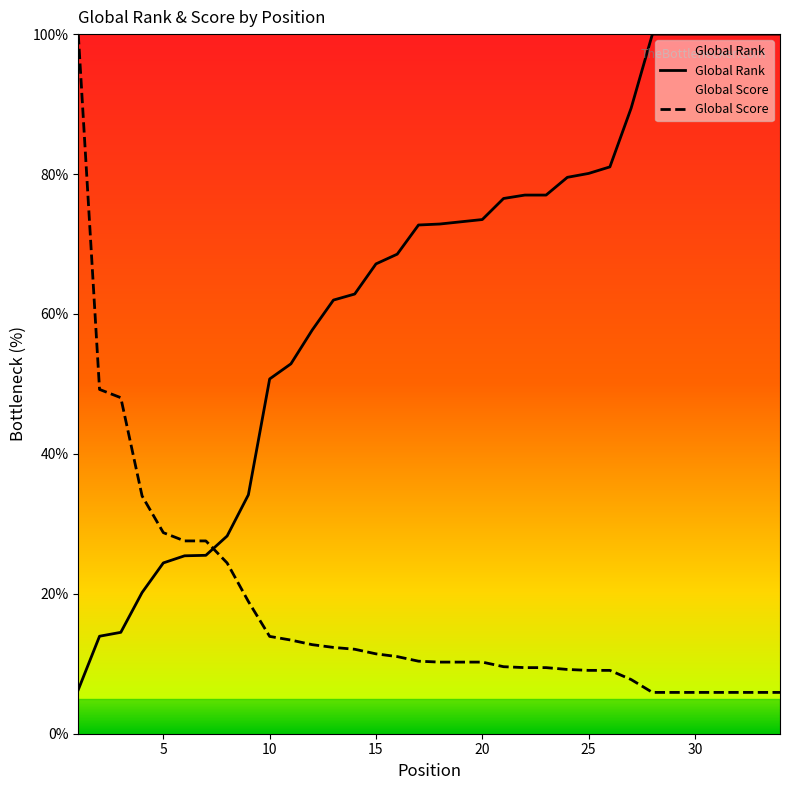

What is the difference between the maximum and minimum values in the Global Rank series?

93.7